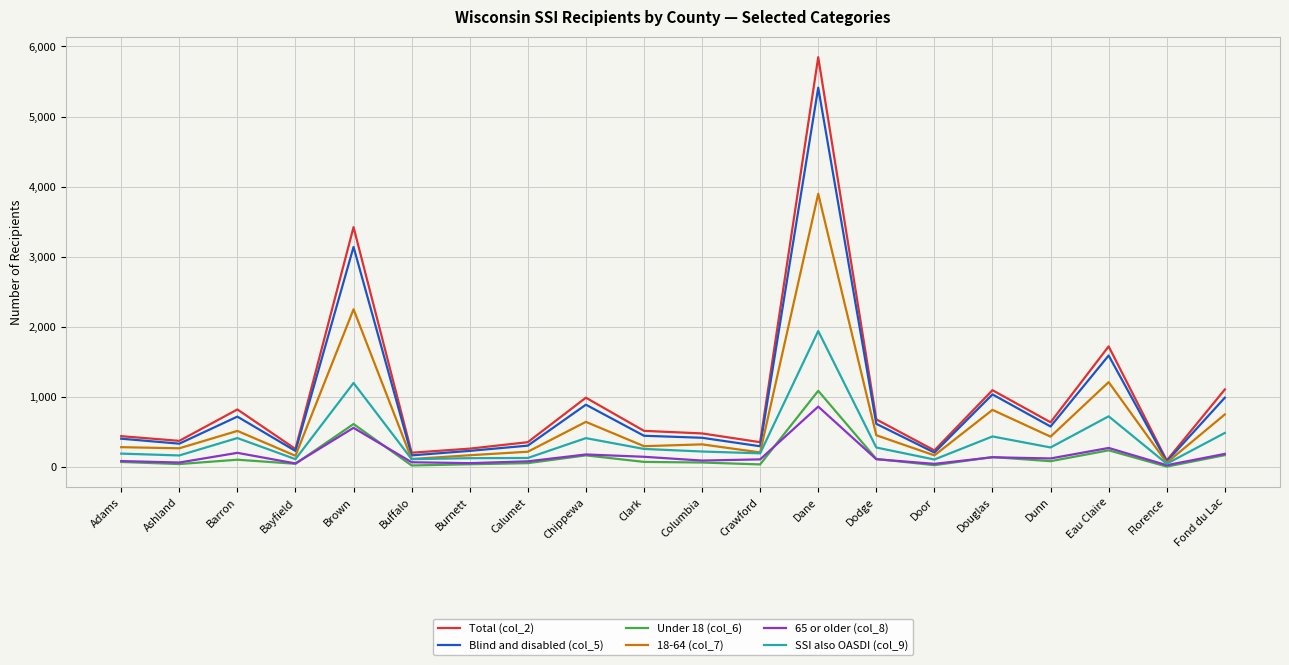

Rank the series at Barron from lowest to highest value.

Under 18 (col_6), 65 or older (col_8), SSI also OASDI (col_9), 18-64 (col_7), Blind and disabled (col_5), Total (col_2)